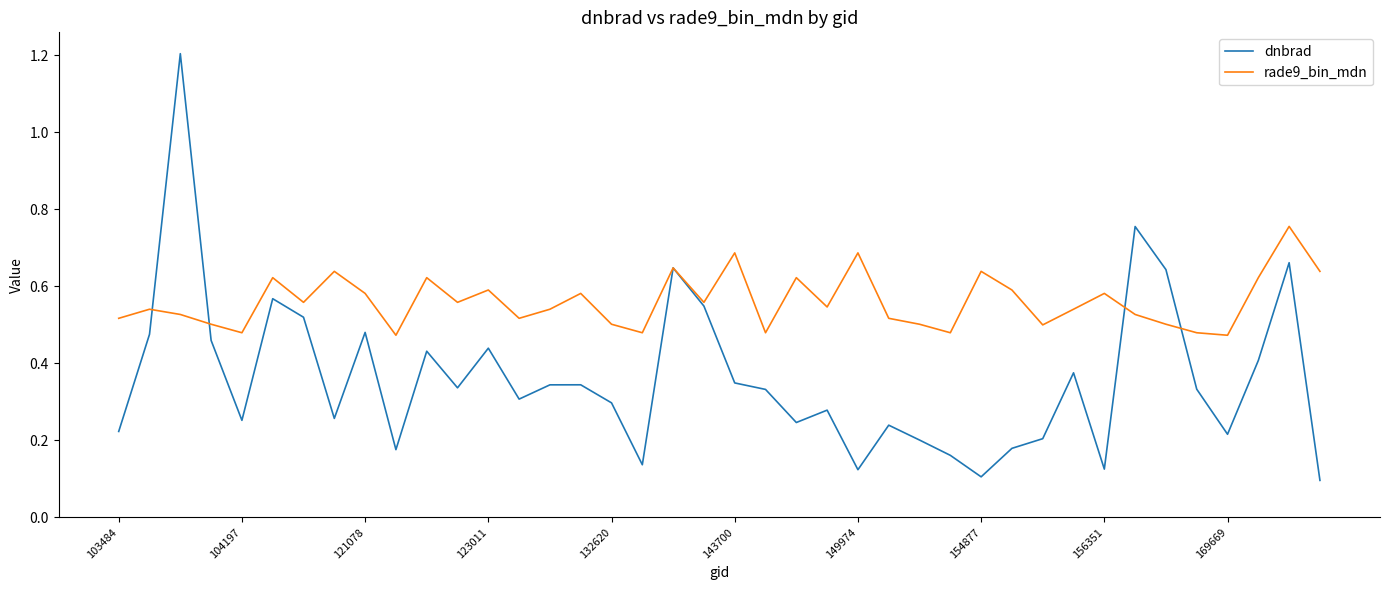

Which series has the largest range (max minus min)?

dnbrad